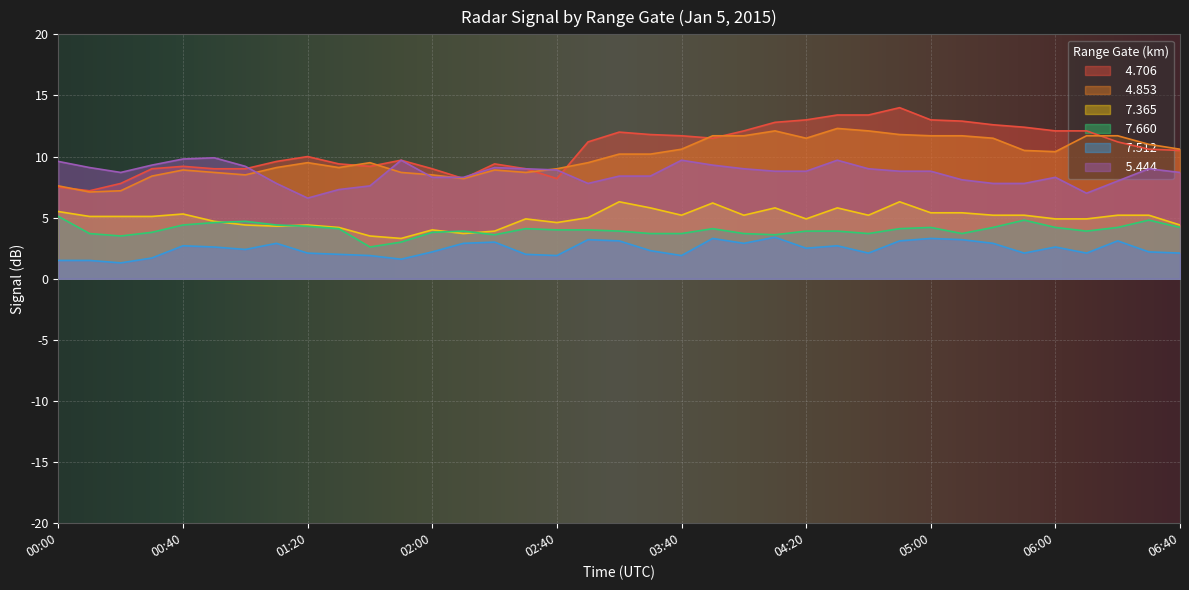

At which category is the sum across all series the highest?

04:50